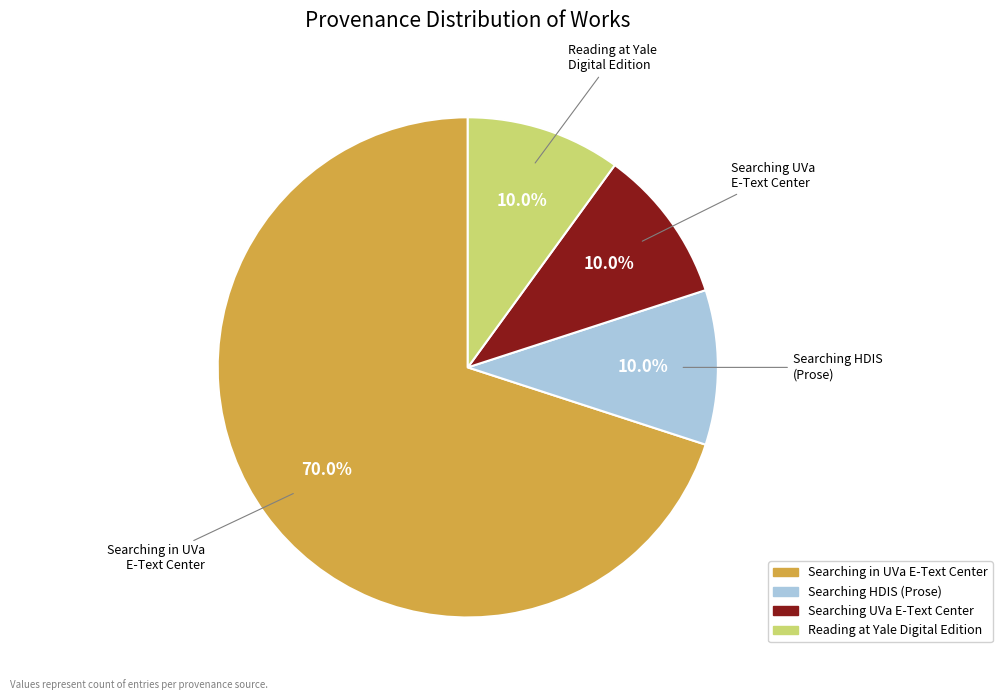

Does any single category account for the majority?

Yes